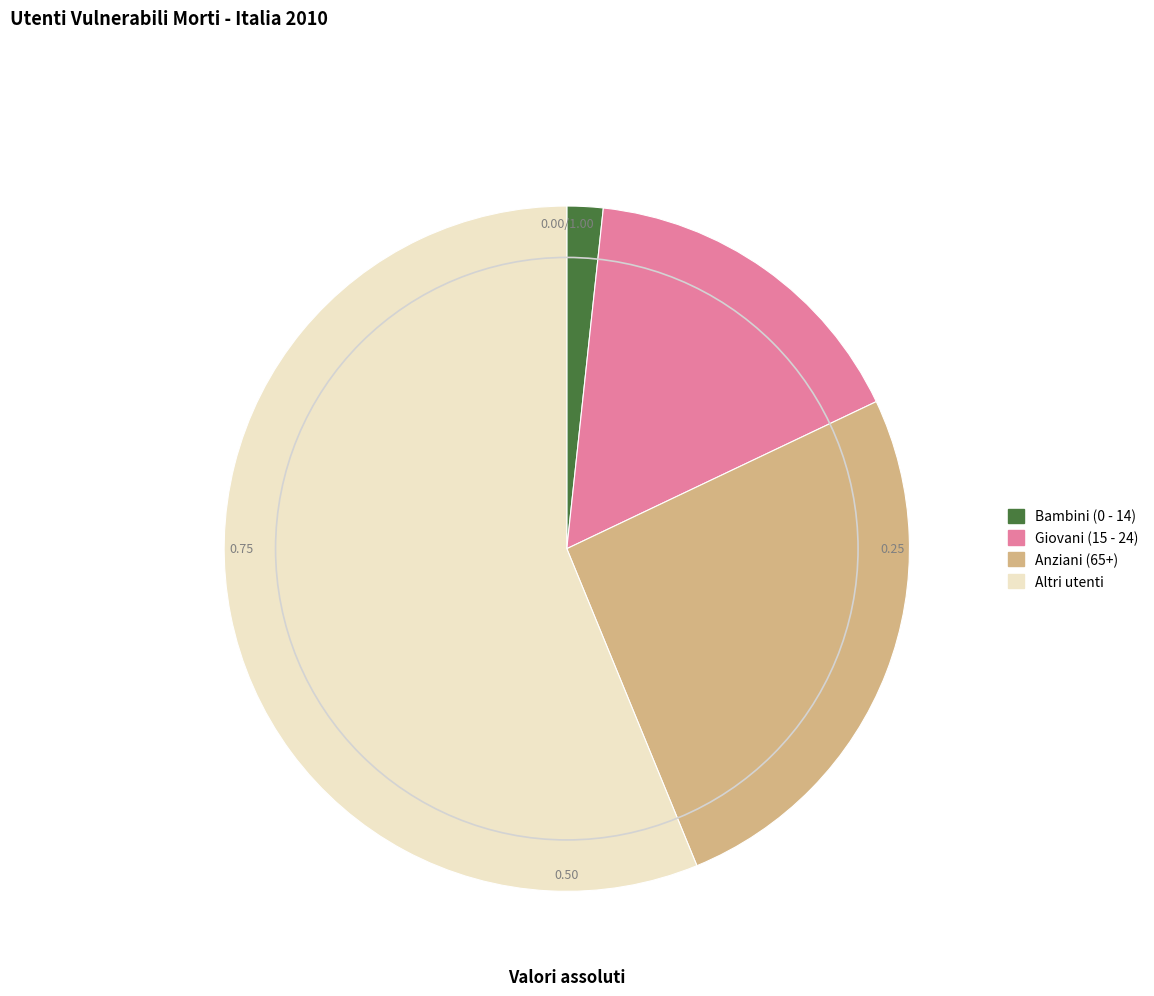

Approximately how many times larger is the value at Altri utenti compared to Bambini (0 - 14)?

33.0